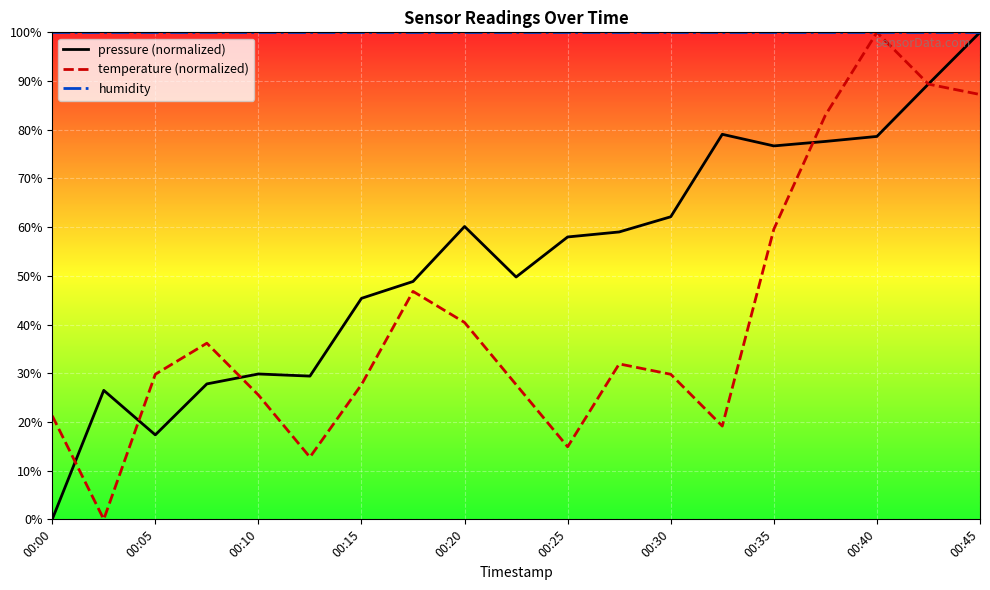

What is the total value across all series at 00:25?

172.9